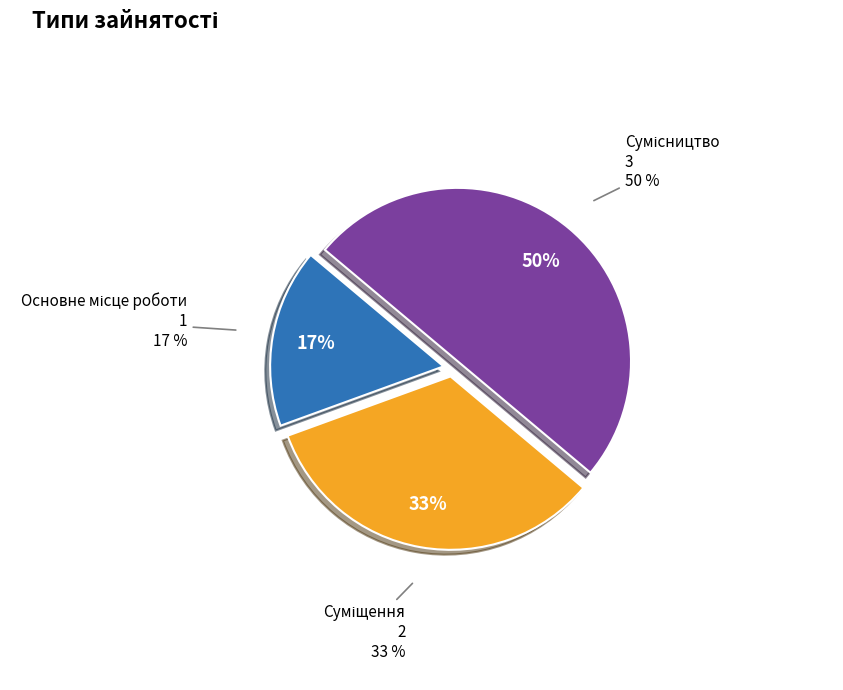

To the nearest percent, what is the difference between the largest and smallest slice percentages?

33%